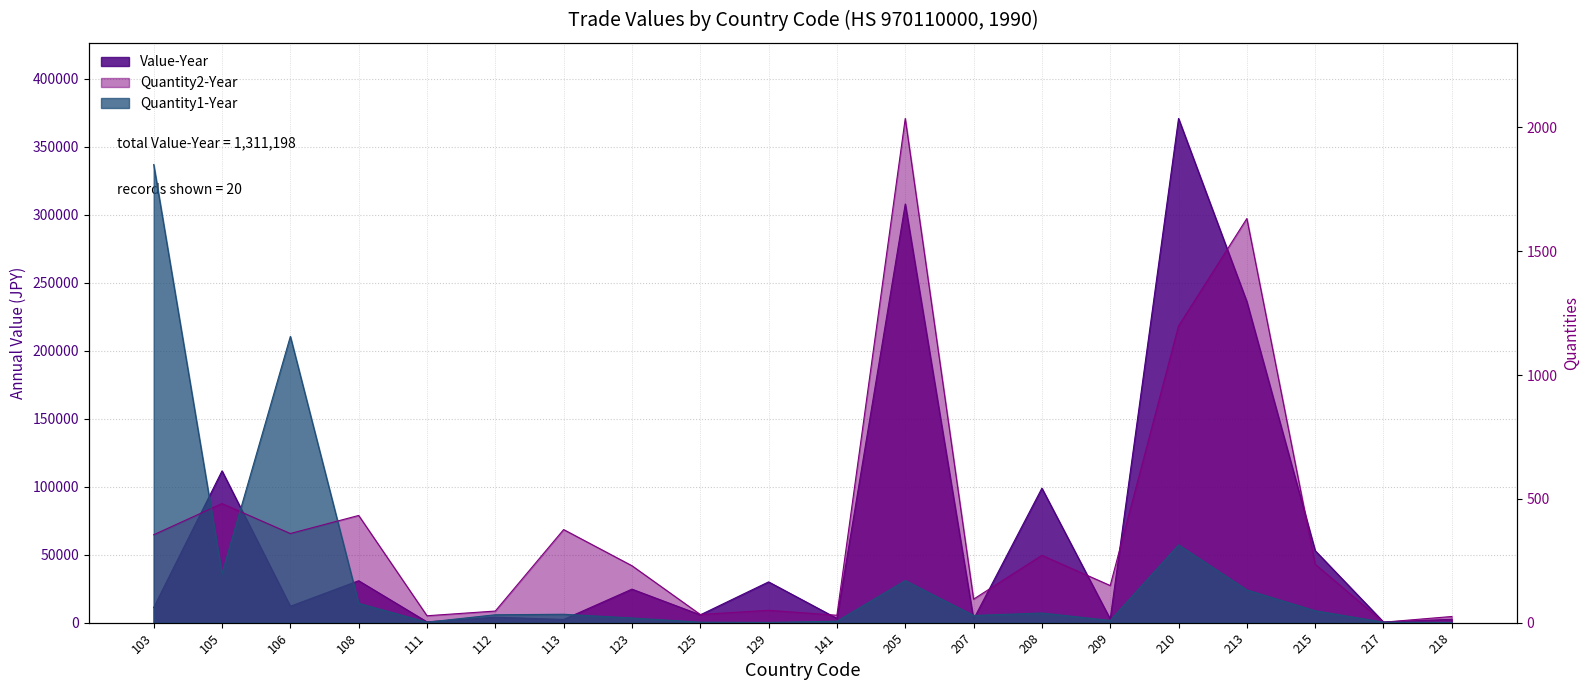

How many values in the Quantity2-Year series exceed 236?

9